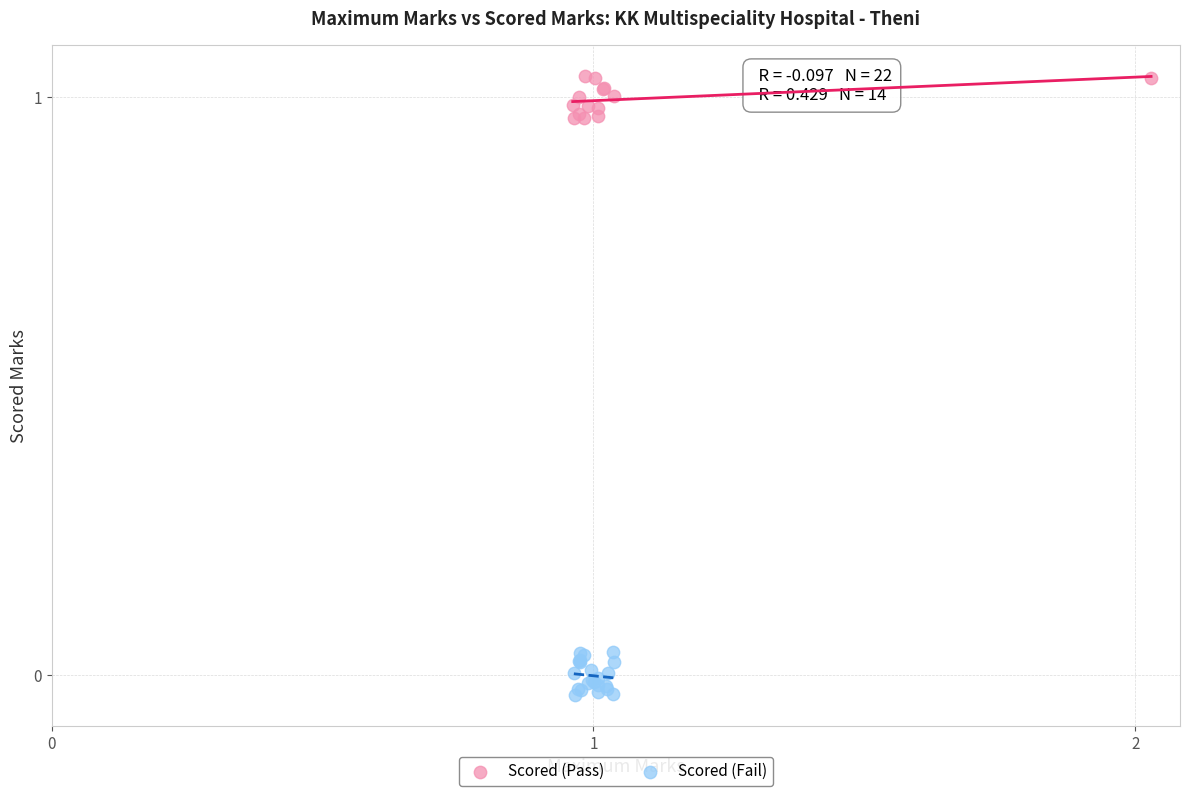

Which series reaches the maximum Y coordinate?

Scored (Pass)